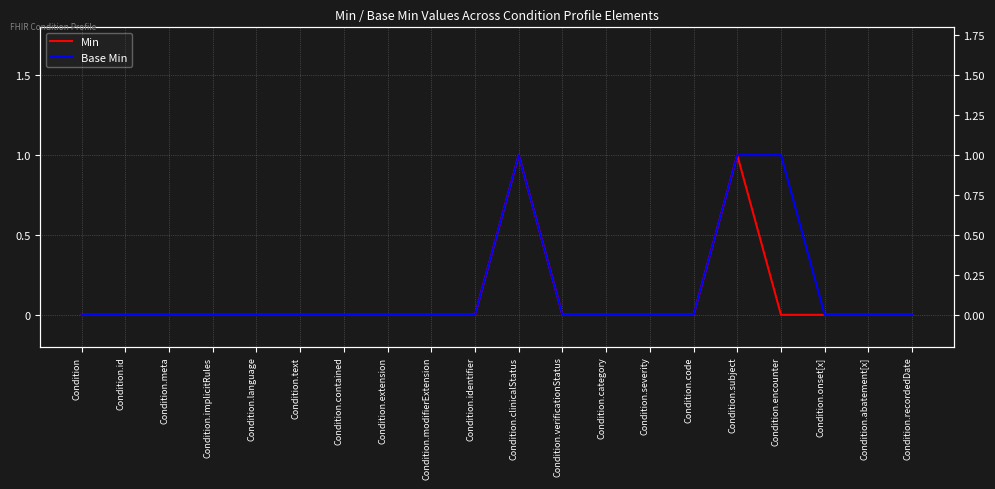

List the labels in order of Min value, smallest first.

Condition, Condition.id, Condition.meta, Condition.implicitRules, Condition.language, Condition.text, Condition.contained, Condition.extension, Condition.modifierExtension, Condition.identifier, Condition.verificationStatus, Condition.category, Condition.severity, Condition.code, Condition.encounter, Condition.onset[x], Condition.abatement[x], Condition.recordedDate, Condition.clinicalStatus, Condition.subject